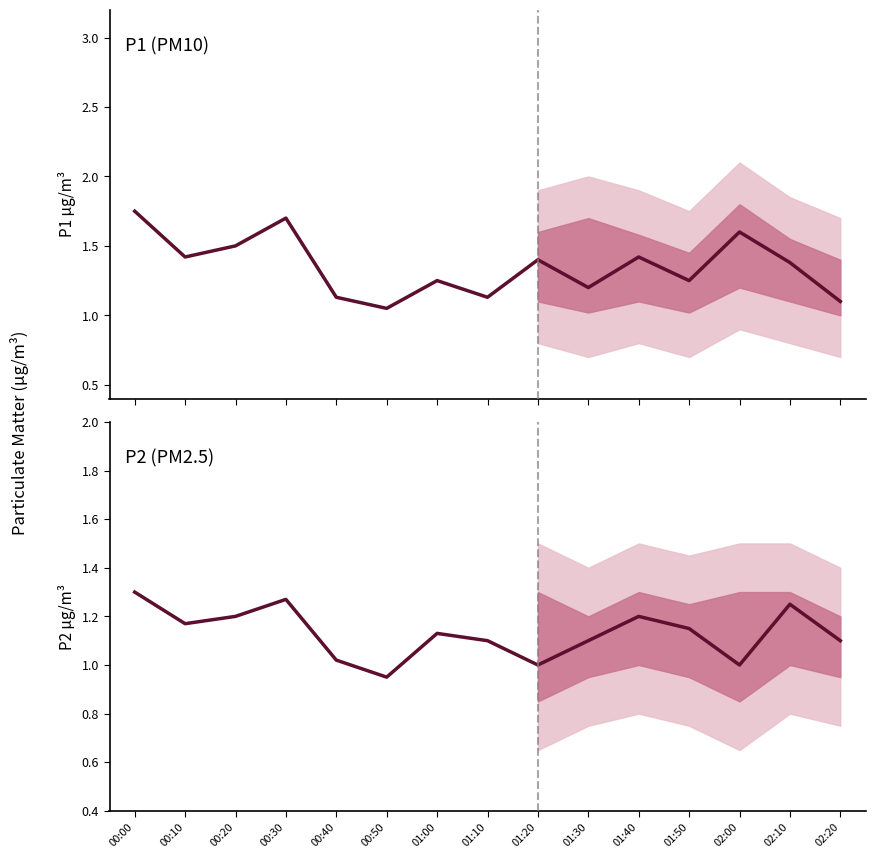

What position from the left is 02:20?

15